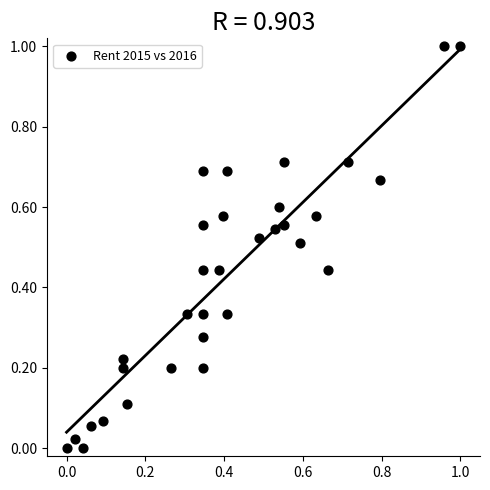

What is the range of Y values (max minus min)?

1.0